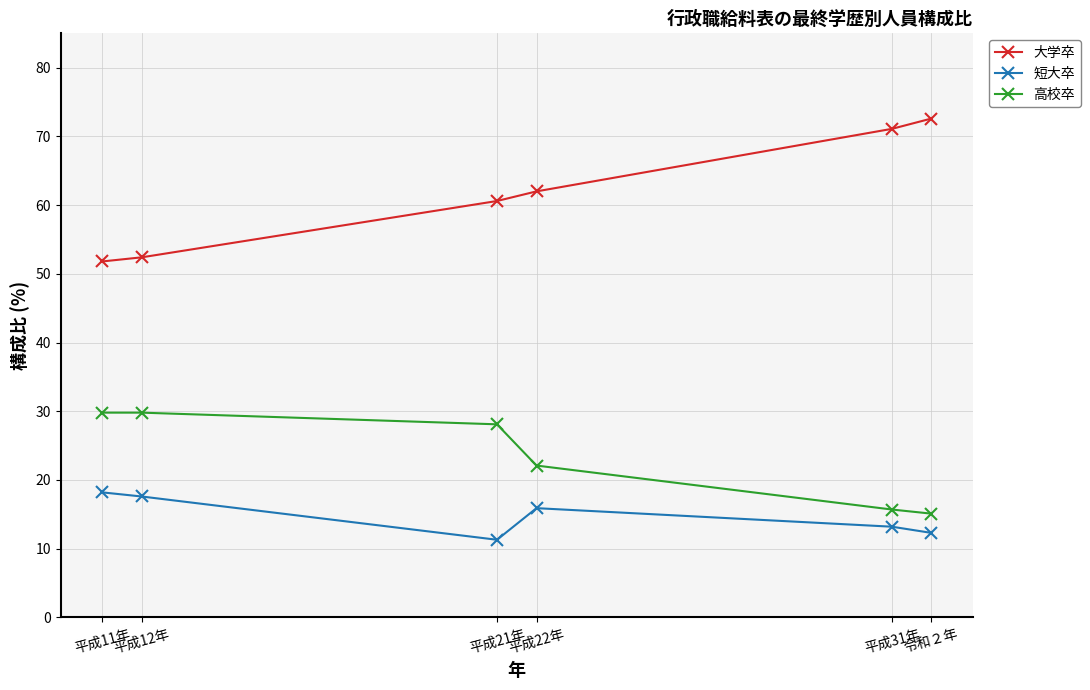

True or false: 大学卒 has more than 1 interior local peaks.

False